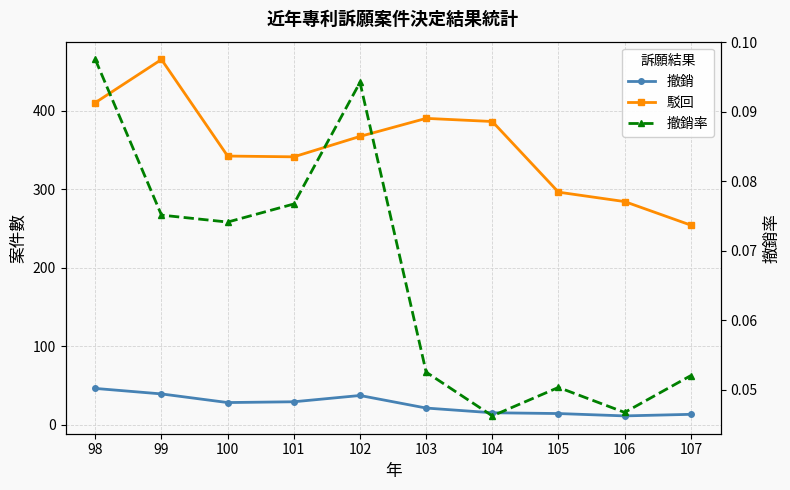

How many data points in 駁回 are less than 367?

5